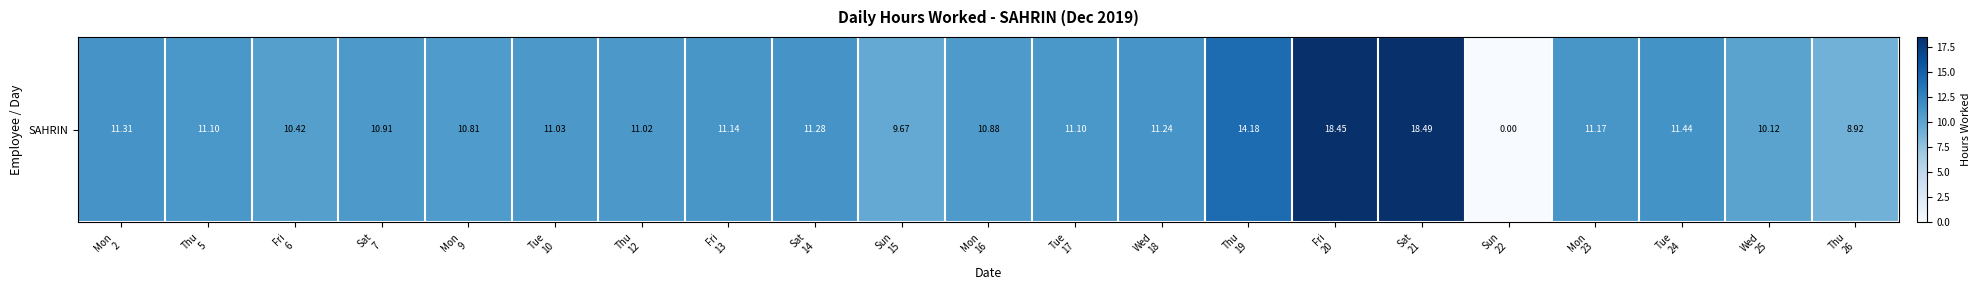

Rank the categories by value from lowest to highest.

Sun
22, Thu
26, Sun
15, Wed
25, Fri
6, Mon
9, Mon
16, Sat
7, Thu
12, Tue
10, Thu
5, Tue
17, Fri
13, Mon
23, Wed
18, Sat
14, Mon
2, Tue
24, Thu
19, Fri
20, Sat
21